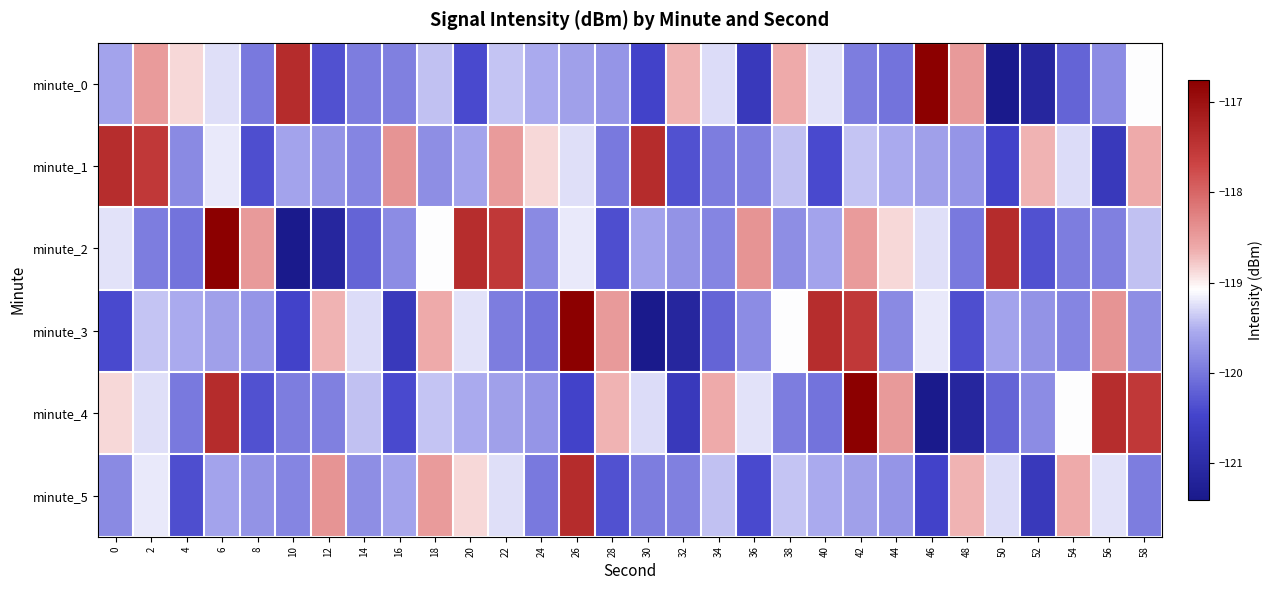

Which series has the largest range (max minus min)?

minute_0